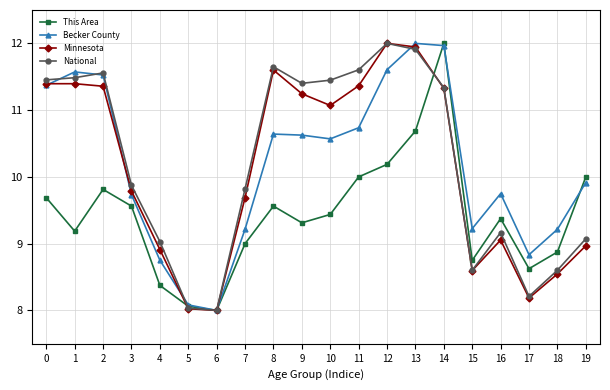

How many values in the Becker County series exceed 10?

10